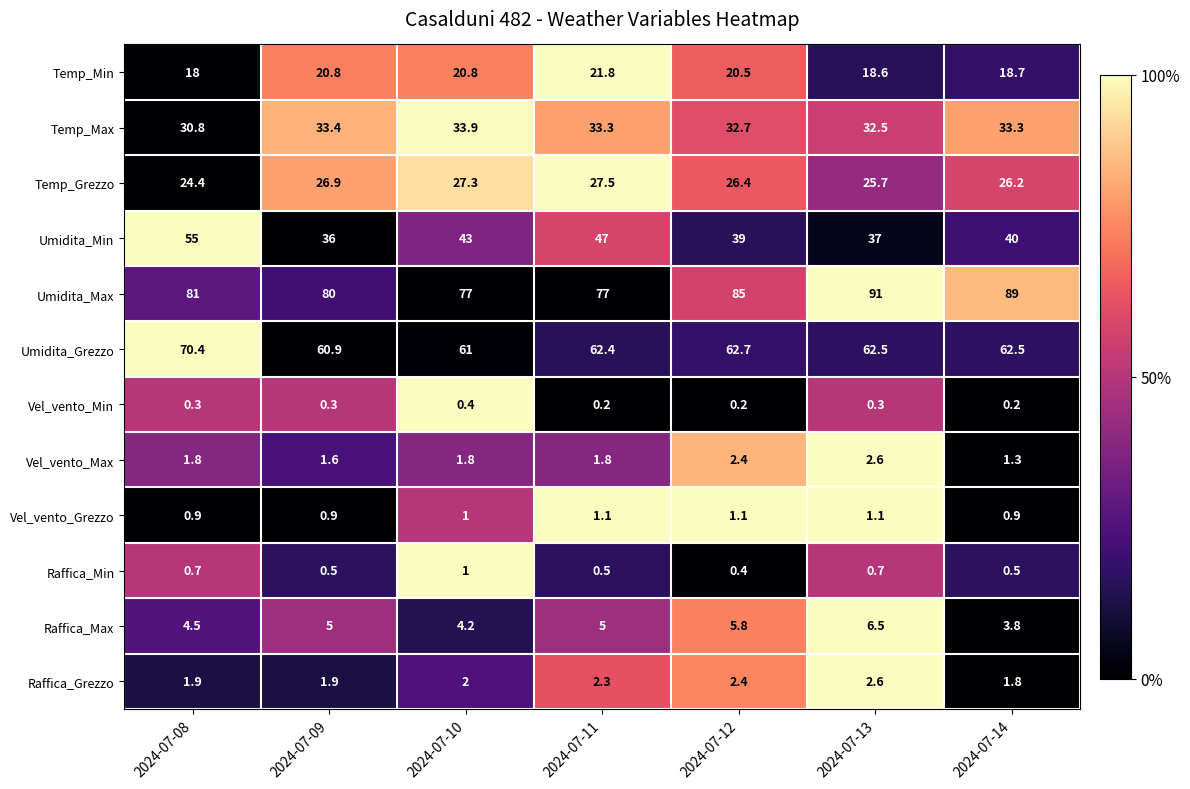

Between 2024-07-09 and 2024-07-11, which series saw the biggest shift?

Umidita_Min